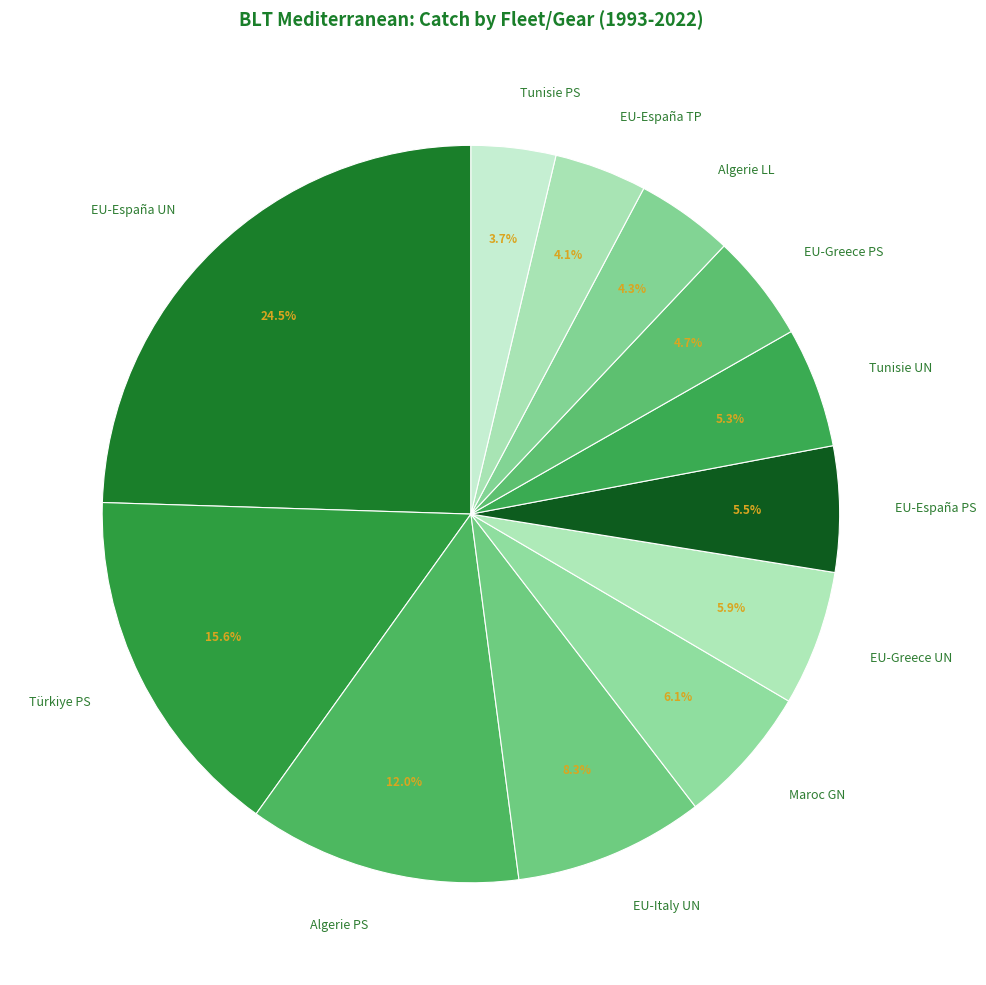

Which category has the biggest portion of the pie?

EU-España UN